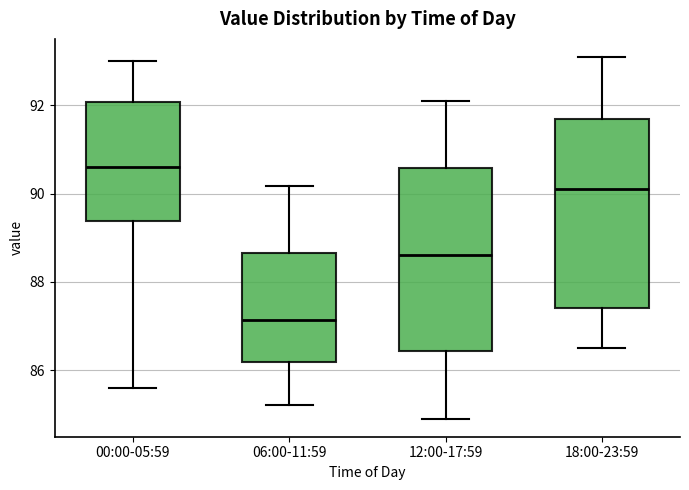

Where is the upper edge of the box for 12:00-17:59 on the y-axis? The values are not printed on the chart, so give them approximately, as read against the axis.

90.6